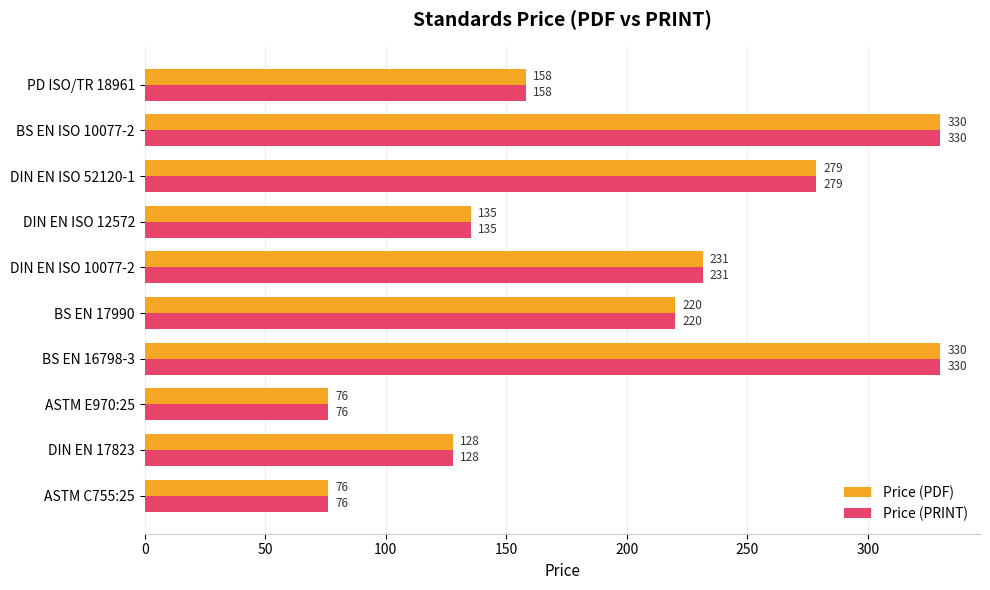

True or false: Price (PDF) has a value of 330.0 at BS EN ISO 10077-2.

True